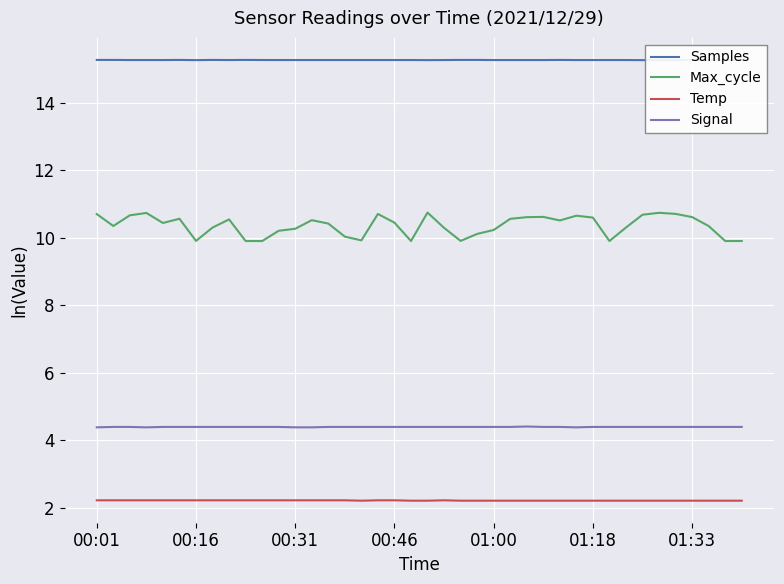

Reading left to right, what are all the values shown in this chart?

Samples: 15.3	15.3	15.3	15.3	15.3	15.3	15.3	15.3	15.3	15.3	15.3	15.3	15.3	15.3	15.3	15.3	15.3	15.3	15.3	15.3	15.3	15.3	15.3	15.3	15.3	15.3	15.3	15.3	15.3	15.3	15.3	15.3	15.3	15.3	15.3	15.3	15.3	15.3	15.3	15.3
Max_cycle: 10.7	10.4	10.7	10.7	10.4	10.6	9.9	10.3	10.5	9.9	9.9	10.2	10.3	10.5	10.4	10.0	9.9	10.7	10.4	9.9	10.7	10.3	9.9	10.1	10.2	10.6	10.6	10.6	10.5	10.7	10.6	9.9	10.3	10.7	10.7	10.7	10.6	10.3	9.9	9.9
Temp: 2.2	2.2	2.2	2.2	2.2	2.2	2.2	2.2	2.2	2.2	2.2	2.2	2.2	2.2	2.2	2.2	2.2	2.2	2.2	2.2	2.2	2.2	2.2	2.2	2.2	2.2	2.2	2.2	2.2	2.2	2.2	2.2	2.2	2.2	2.2	2.2	2.2	2.2	2.2	2.2
Signal: 4.4	4.4	4.4	4.4	4.4	4.4	4.4	4.4	4.4	4.4	4.4	4.4	4.4	4.4	4.4	4.4	4.4	4.4	4.4	4.4	4.4	4.4	4.4	4.4	4.4	4.4	4.4	4.4	4.4	4.4	4.4	4.4	4.4	4.4	4.4	4.4	4.4	4.4	4.4	4.4